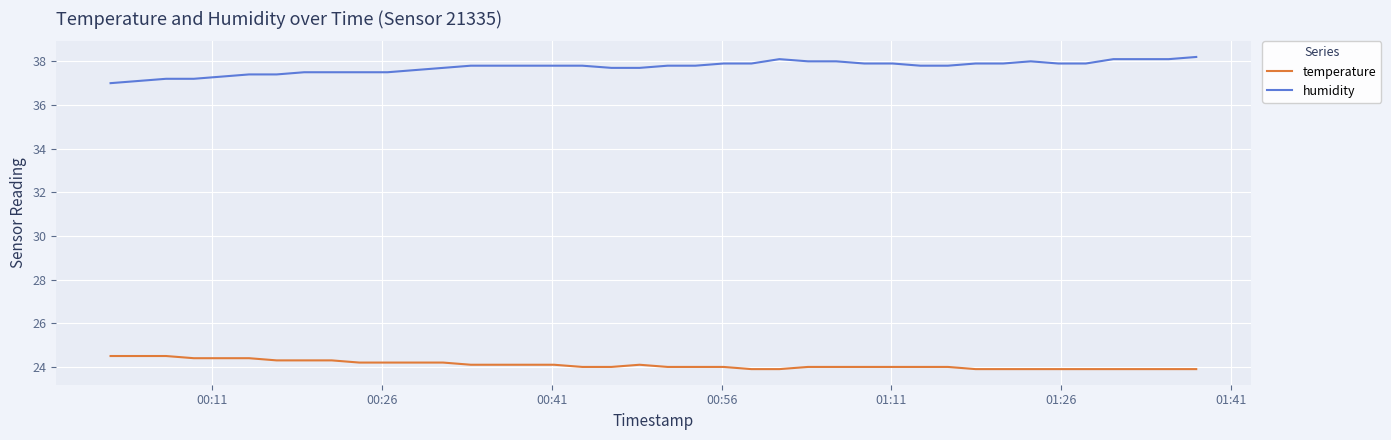

What is the sum of all temperature values?

963.8